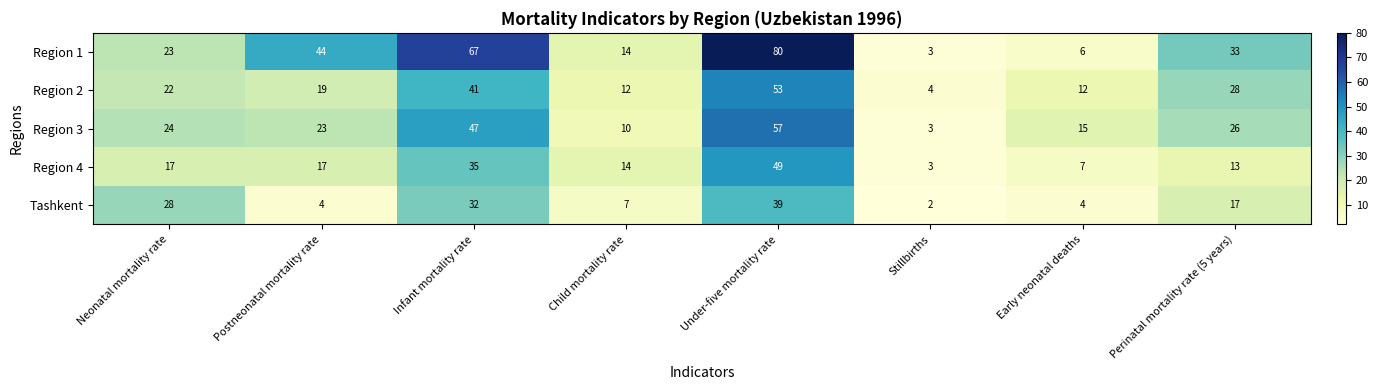

Which category has the lowest value across all series?

Stillbirths